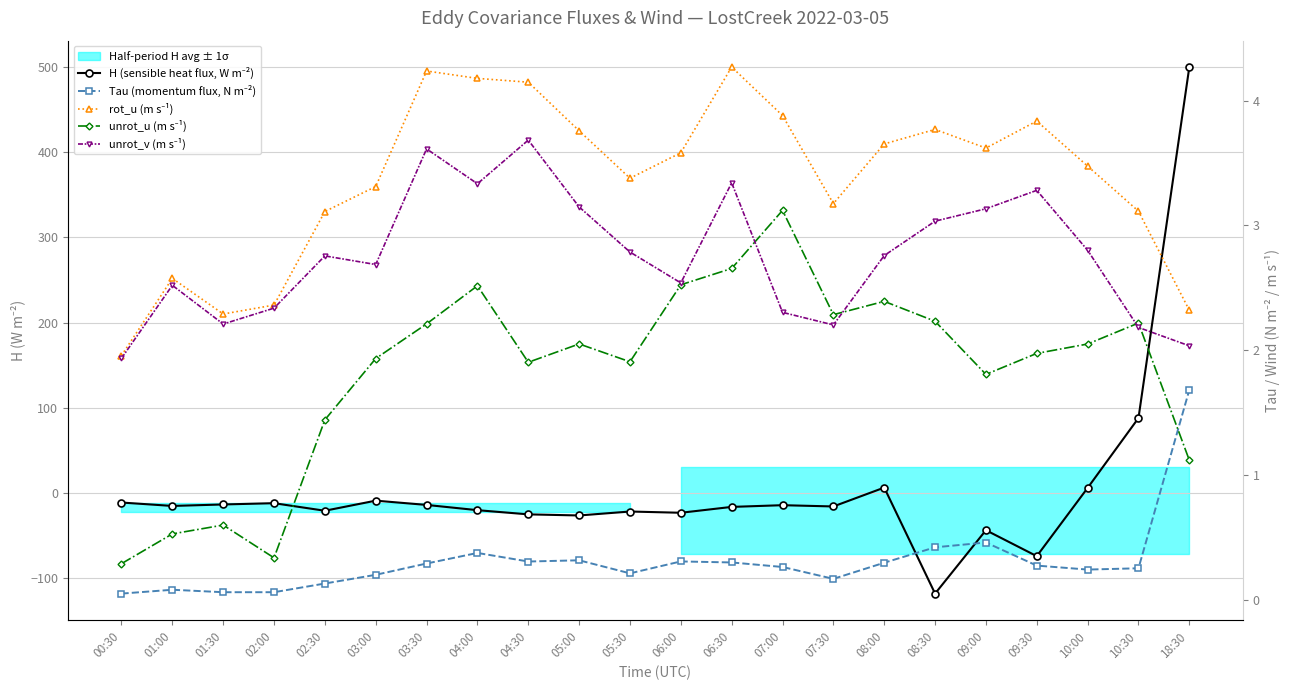

In unrot_v (m s⁻¹), how many points are lower than both neighbors (excluding endpoints)?

5